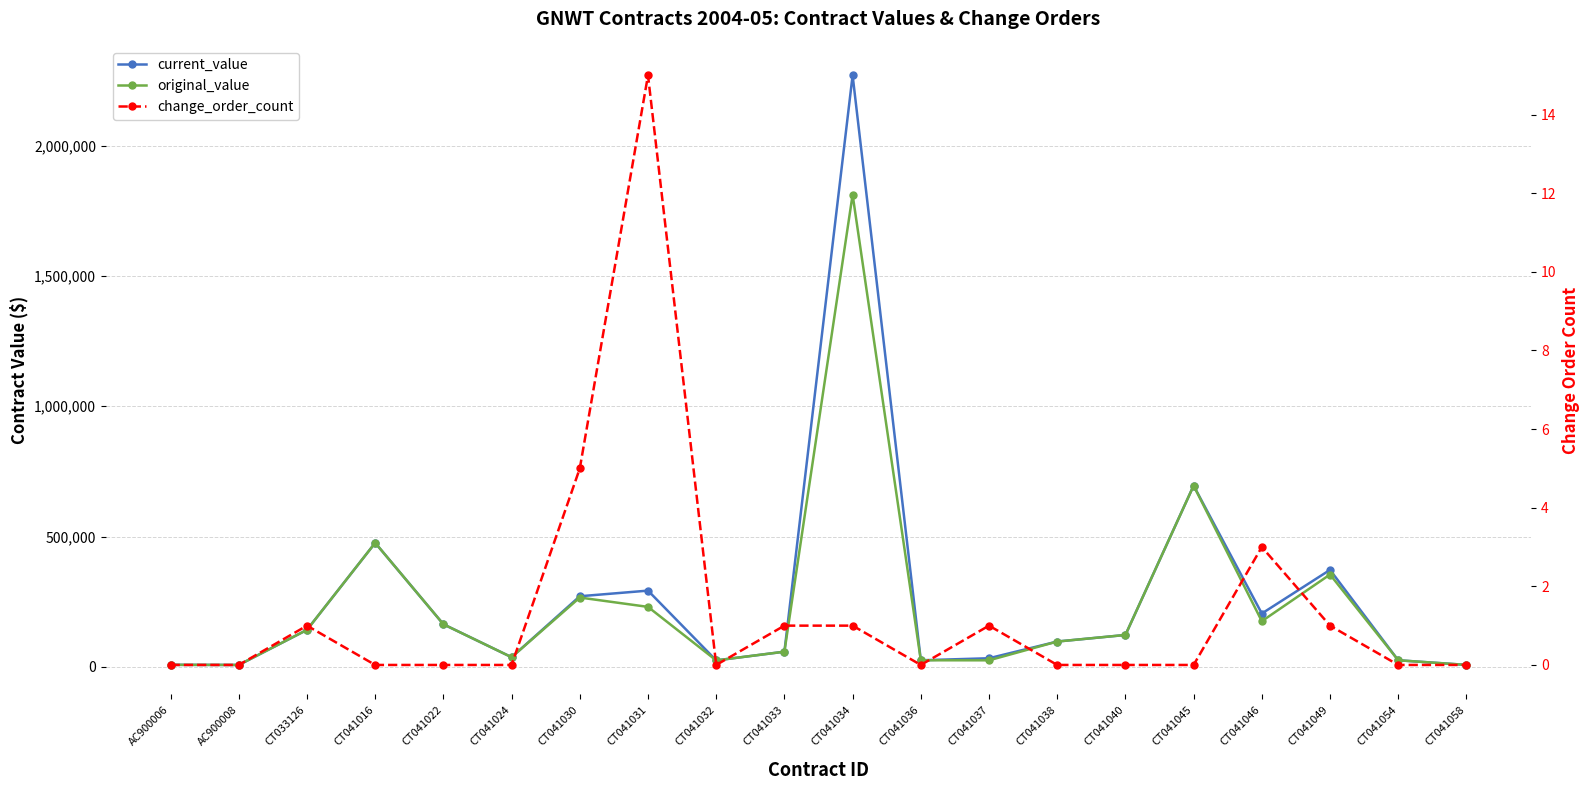

What is the highest value of the current_value series?

2270344.0